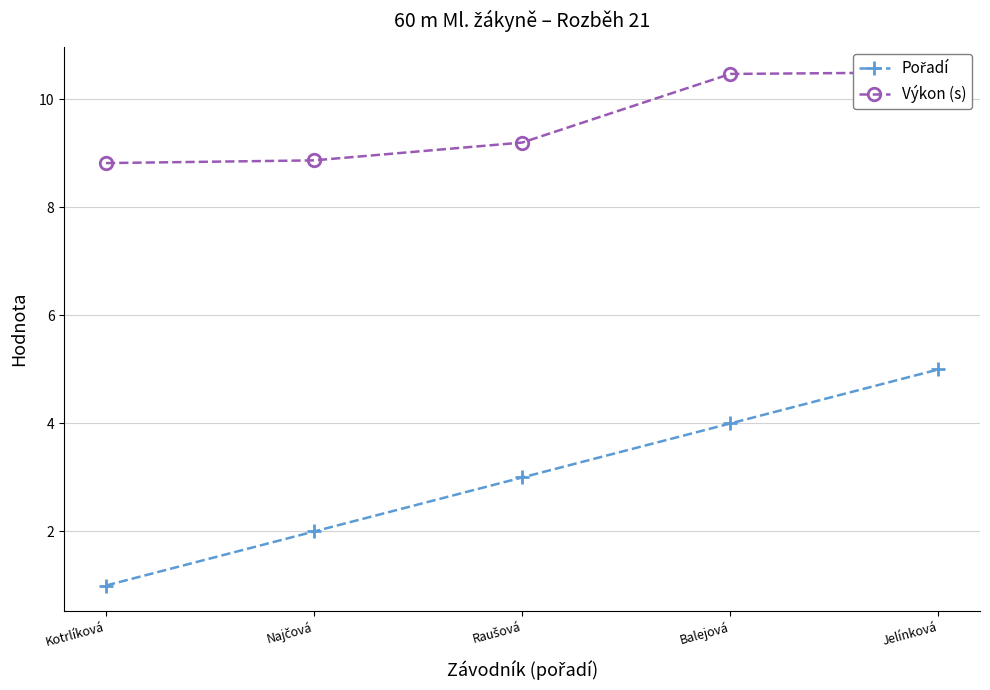

What is the difference between the Pořadí values at Kotrlíková and Balejová?

3.0